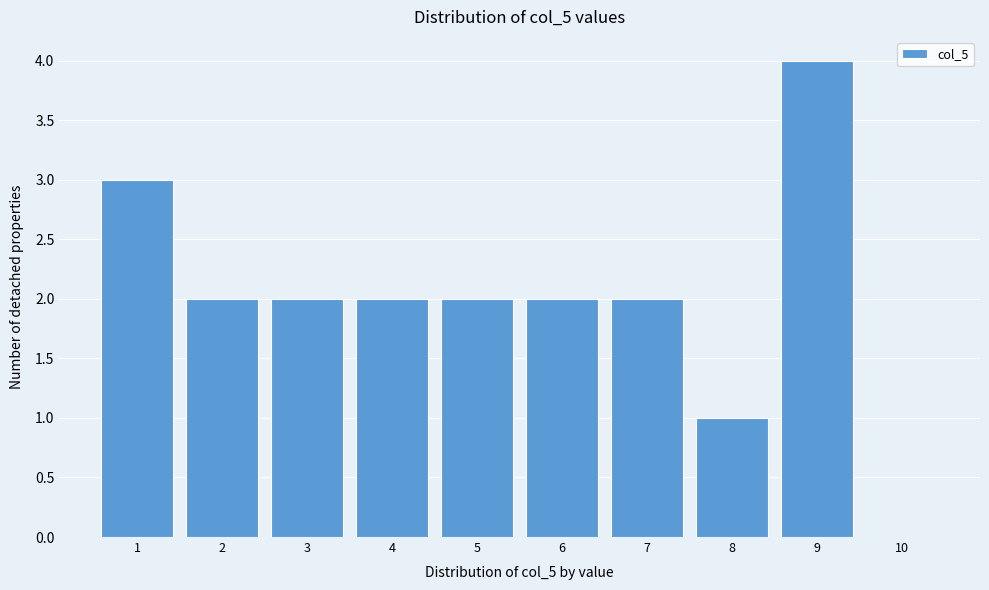

How tall is the bar that spans 8.5 to 9.5 on the x-axis? The values are not printed on the chart, so give them approximately, as read against the axis.

4